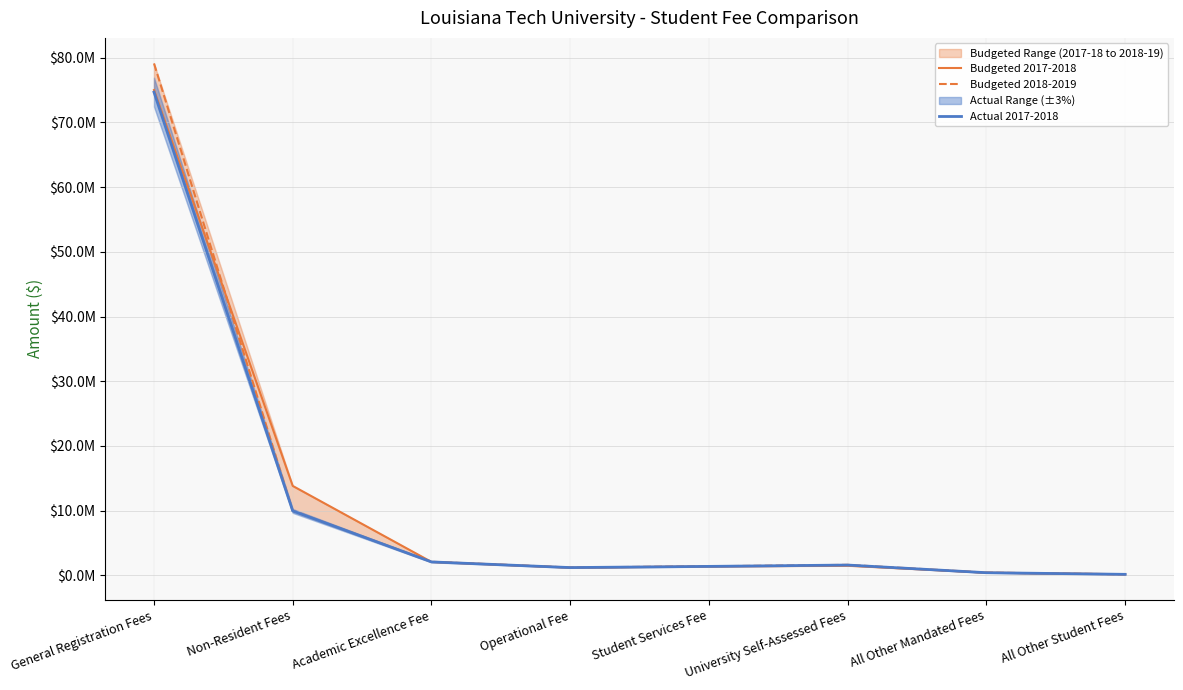

Which series has the largest total across all categories?

Budgeted 2018-2019